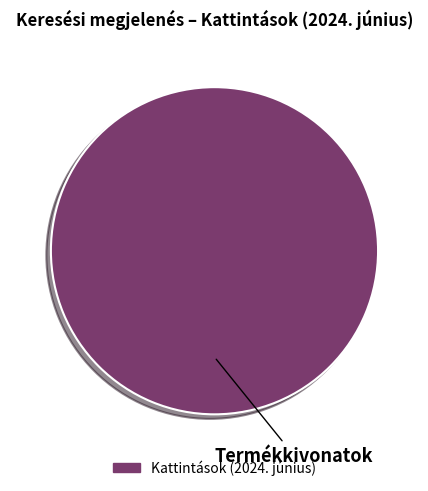

Does any single category account for the majority?

Yes